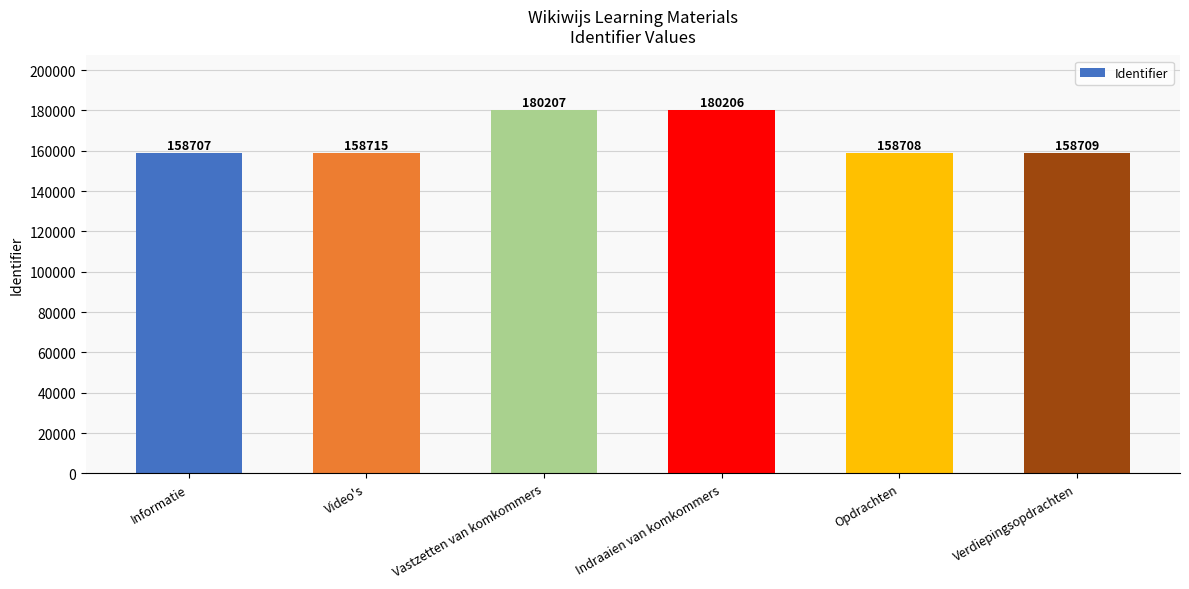

What is the ratio of the value at Informatie to the value at Video's?

1.0